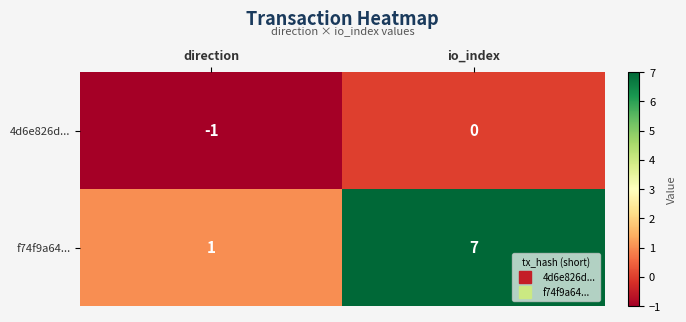

What is the average value of the f74f9a64... series?

4